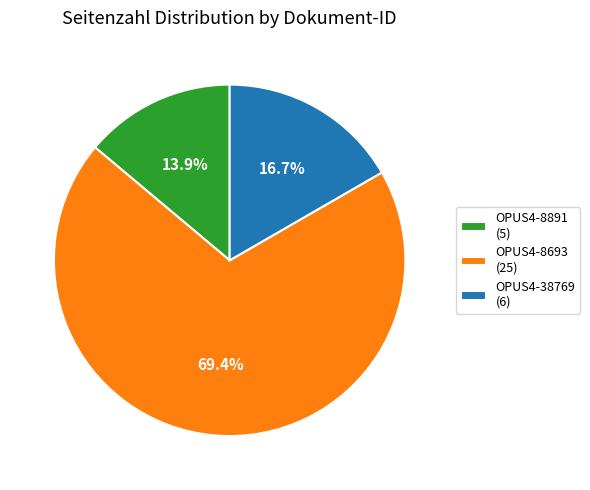

Which slice is the largest?

OPUS4-8693